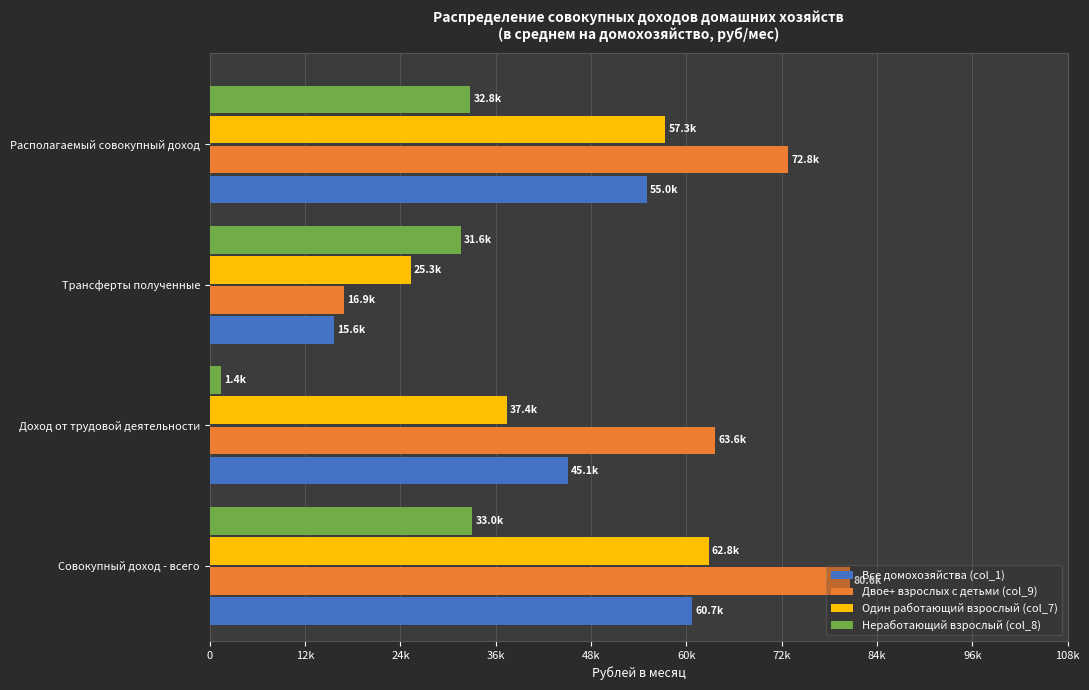

What is the difference between the maximum and second lowest values in the Двое+ взрослых с детьми (col_9) series?

16955.9